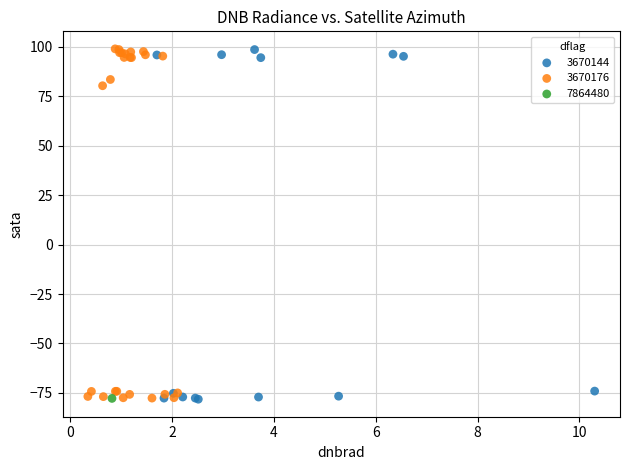

What are all the series names shown in the legend?

3670144, 3670176, 7864480